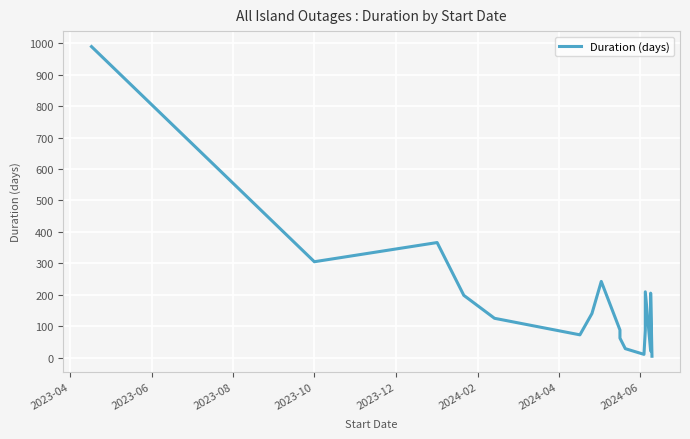

What is the smallest value displayed?

4.3